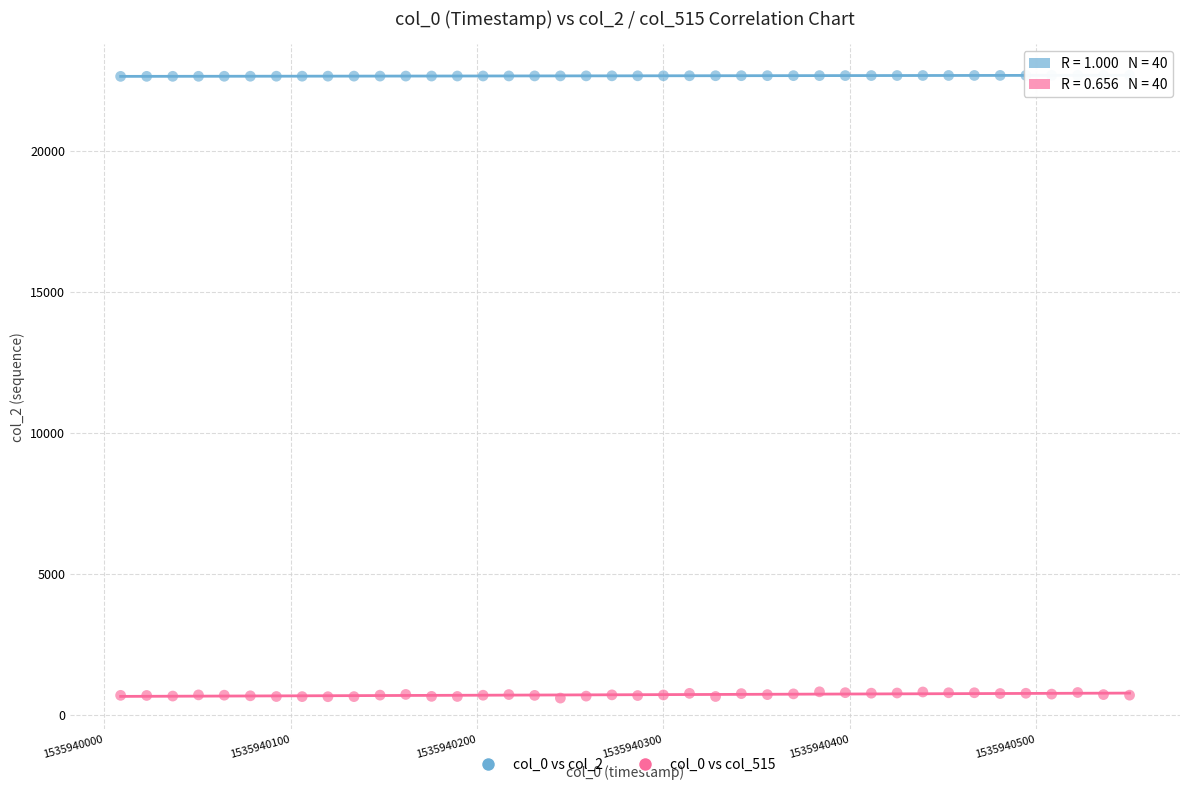

Which series reaches the maximum Y coordinate?

col_0 vs col_2